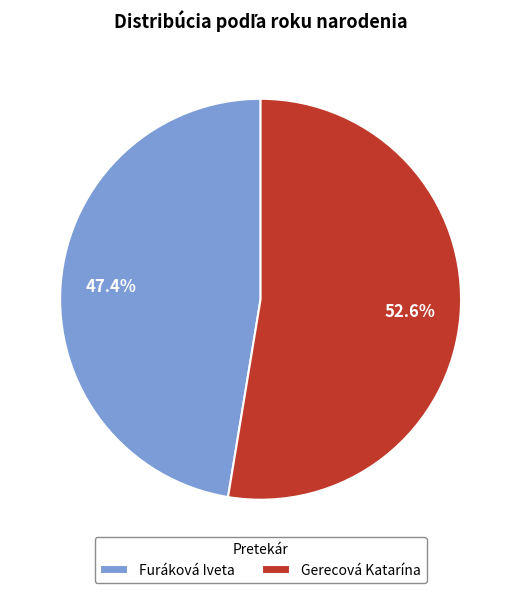

To the nearest percent, what is the average slice percentage?

50%